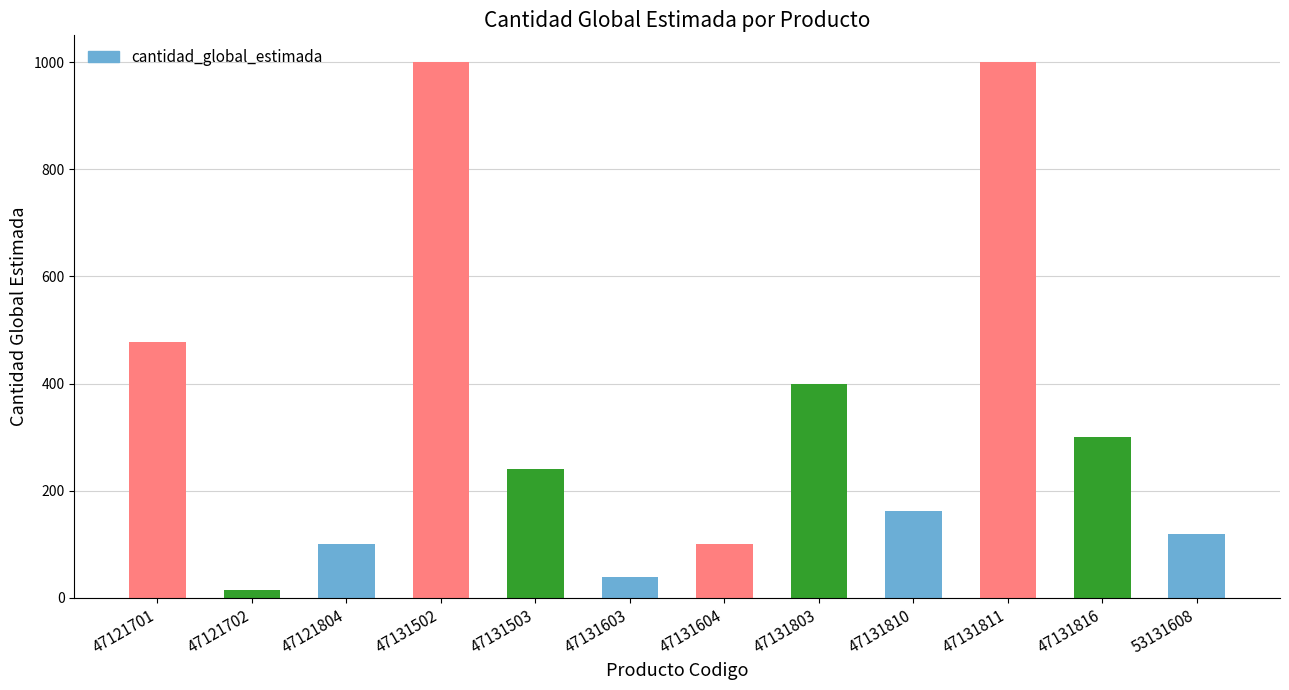

At which label is the value closest to 507?

47121701